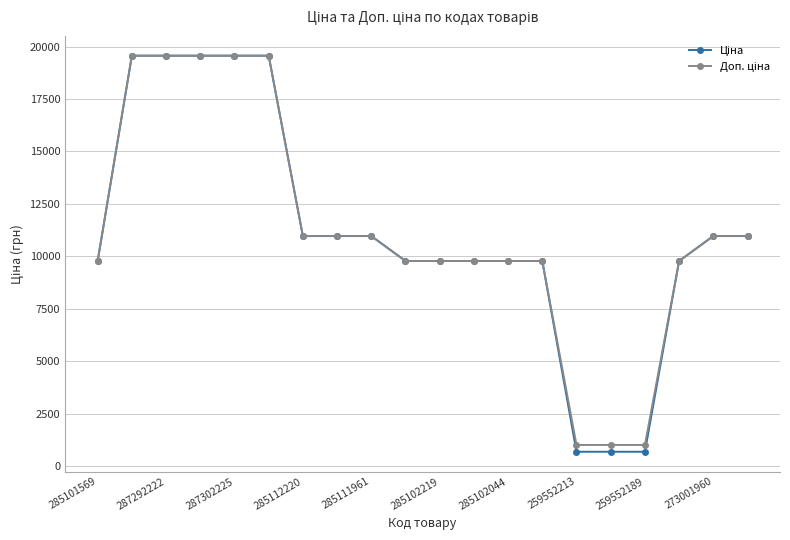

At how many categories does at least one series exceed 2226?

17